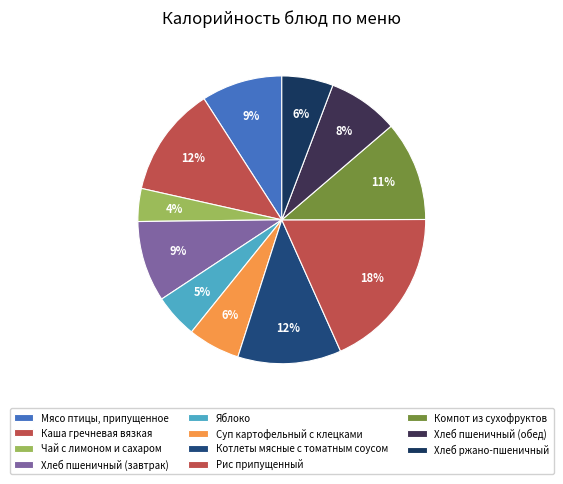

How much of the chart is everything except Хлеб пшеничный (обед)?

92.0%